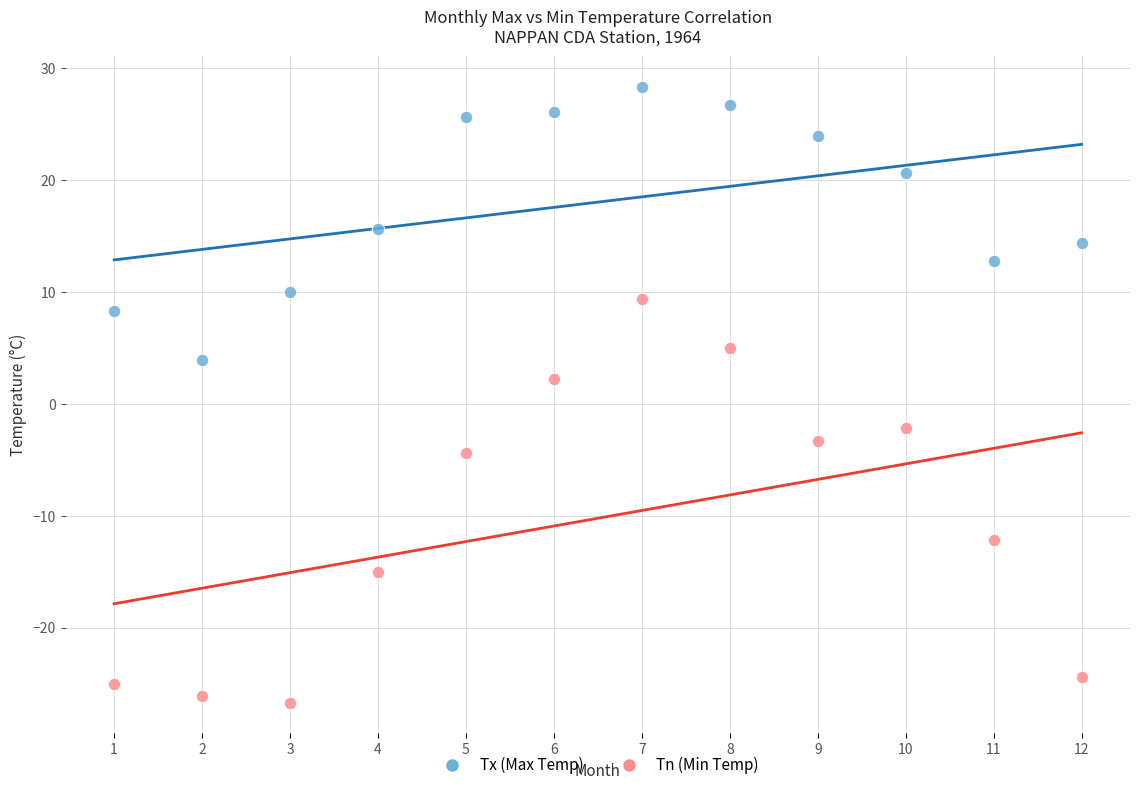

Across all data points, what is the range of X values (max minus min)?

11.0